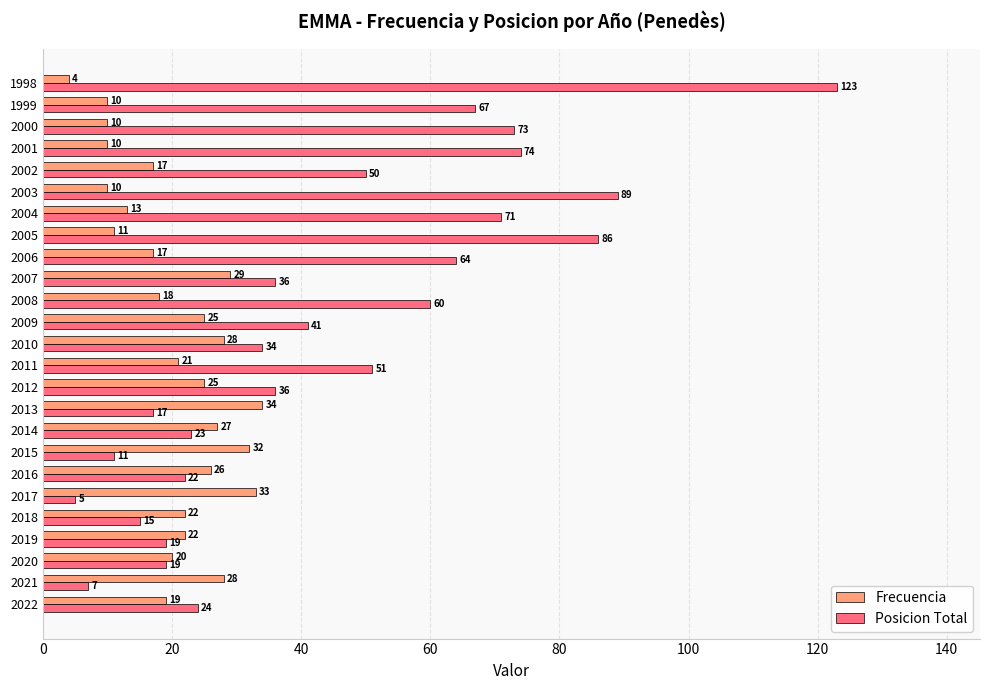

Where is Frecuencia nearest to the value 19?

2022